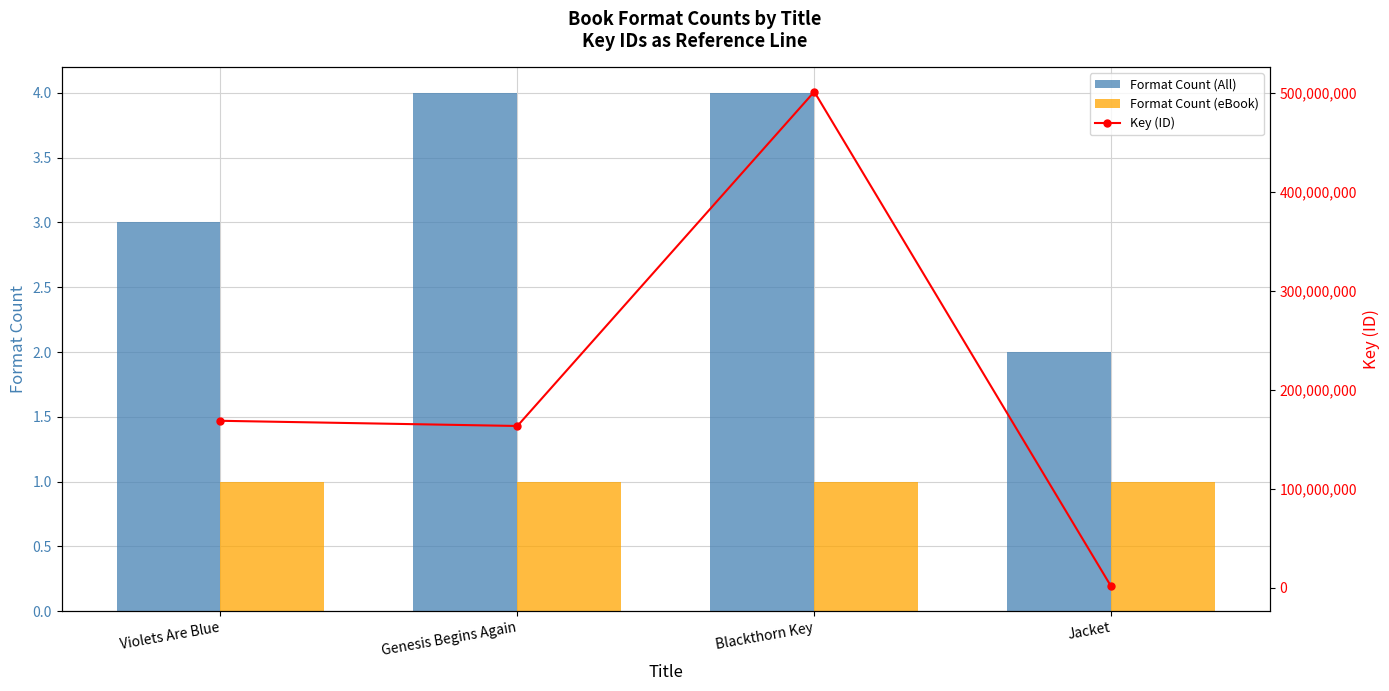

What is the maximum value shown in the chart?

501383390